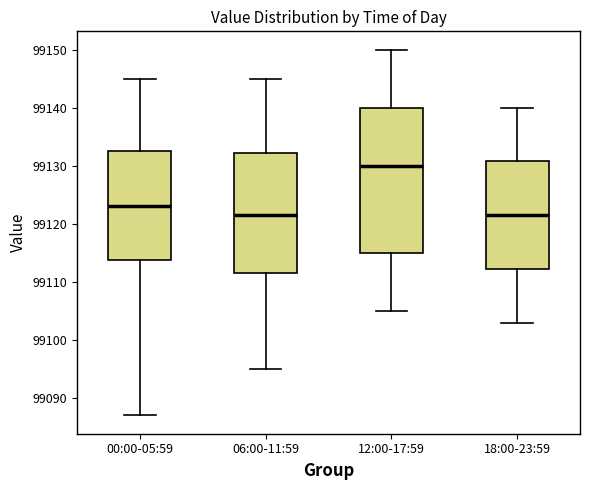

Which box is the tallest, from its lower edge to its upper edge?

12:00-17:59